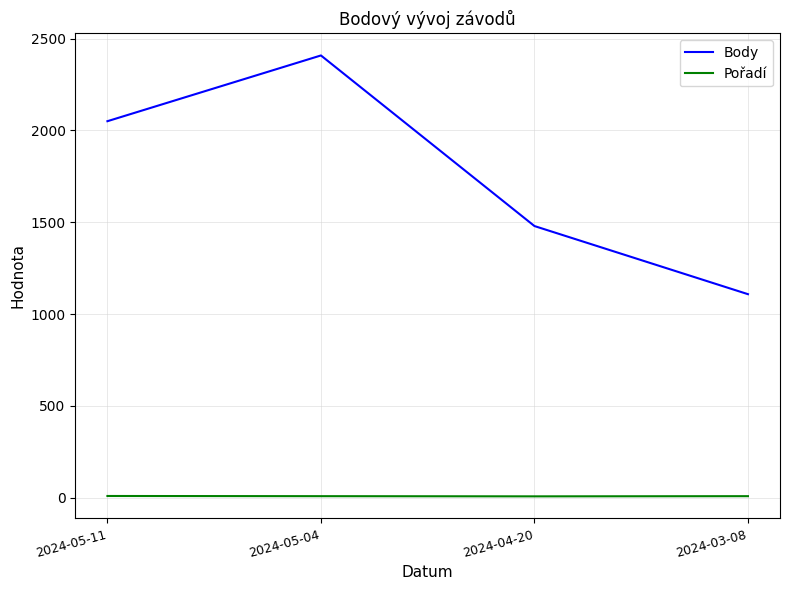

Where is Body nearest to the value 1758?

2024-04-20